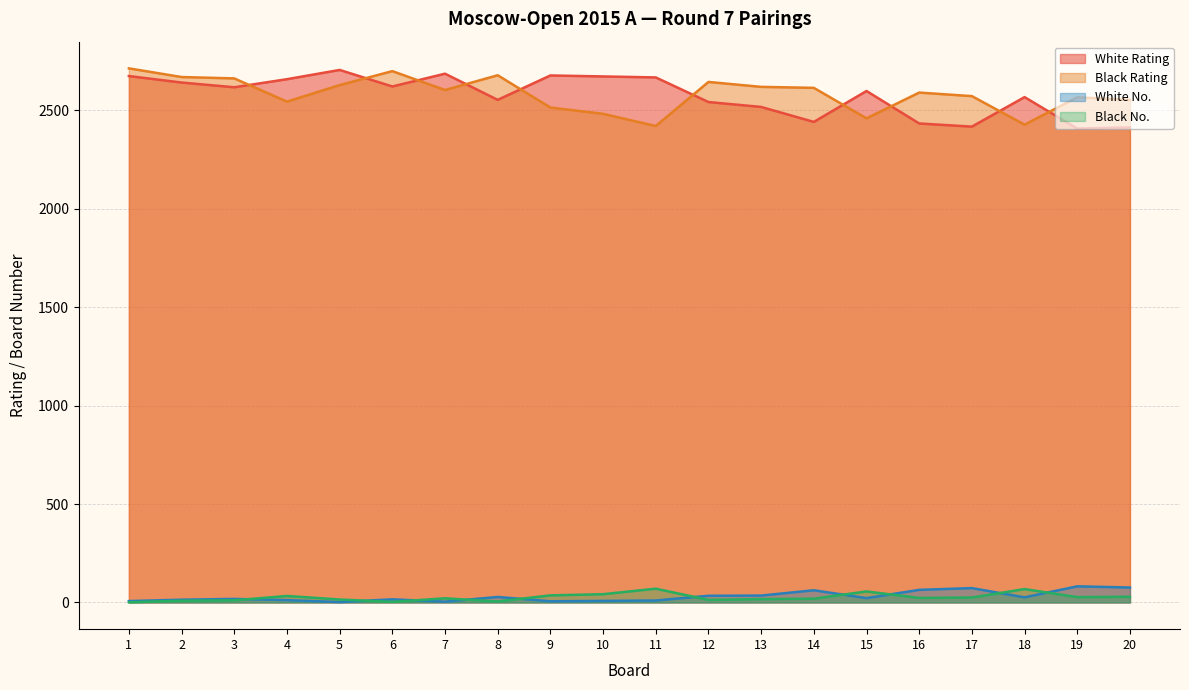

Reading right to left, transcribe all the data shown in this chart.

White Rating: 2414	2408	2568	2418	2434	2599	2442	2518	2543	2668	2673	2678	2554	2687	2622	2706	2659	2618	2642	2675
Black Rating: 2554	2567	2428	2573	2591	2460	2615	2620	2645	2421	2483	2515	2679	2604	2700	2629	2545	2663	2670	2714
White No.: 76	82	26	73	64	22	62	35	34	10	8	6	28	4	16	2	12	18	14	7
Black No.: 29	27	68	25	23	56	19	17	13	70	42	36	5	21	3	15	33	11	9	1